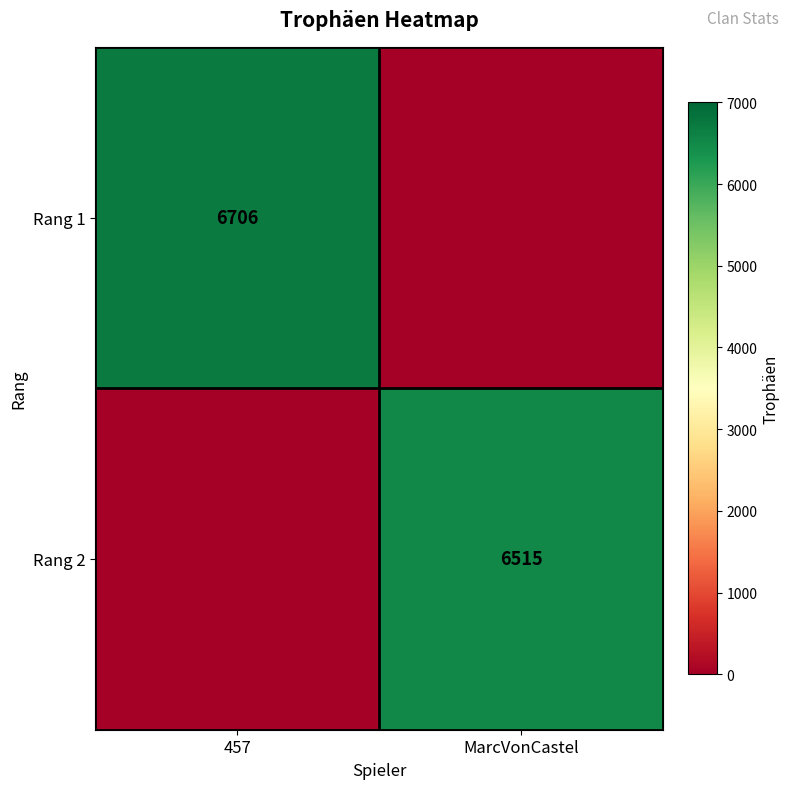

At which category is the sum across all series the highest?

457